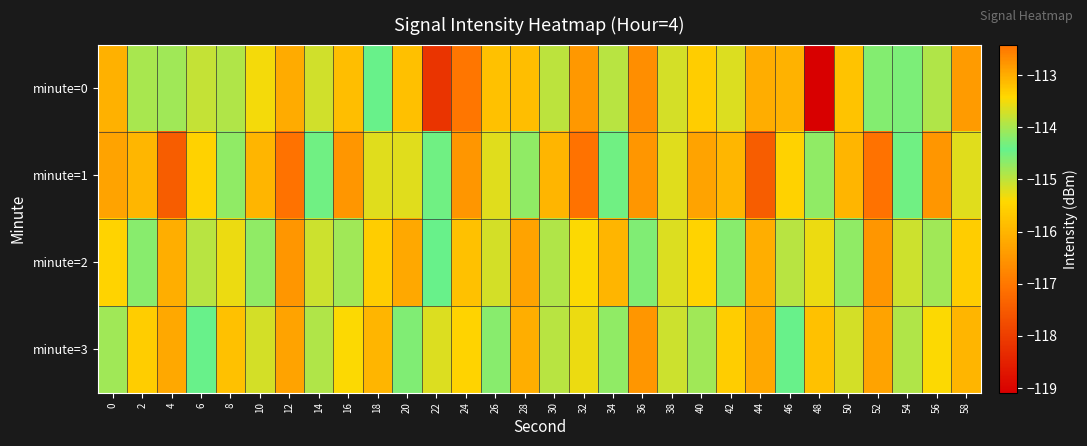

Which category has the highest value across all series?

12